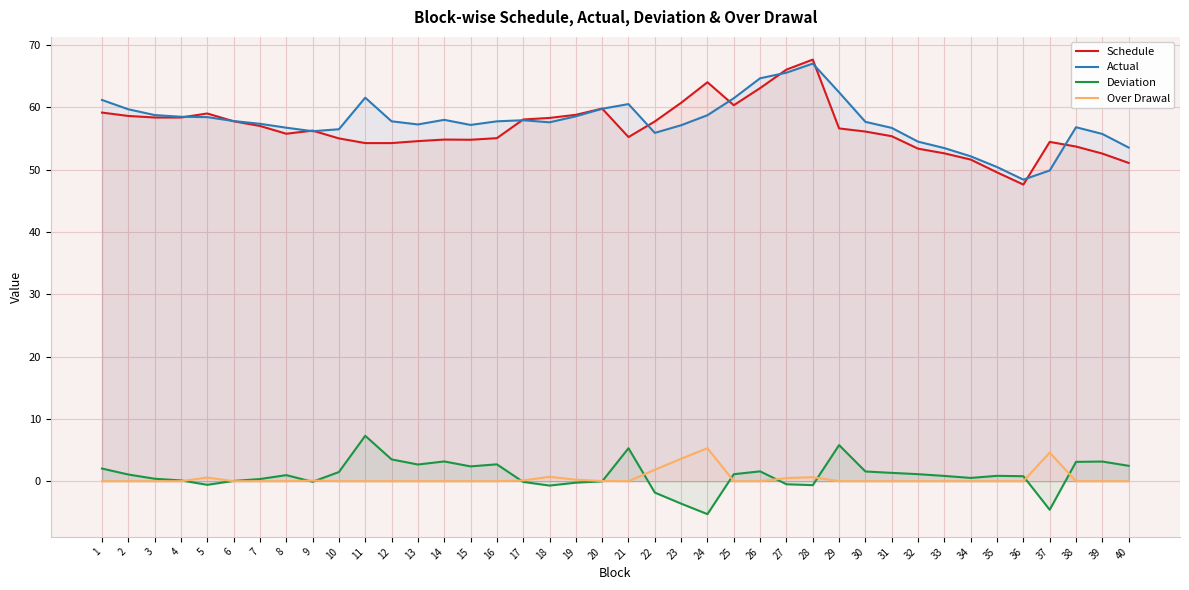

Which has a higher value, 23 or 29?

23